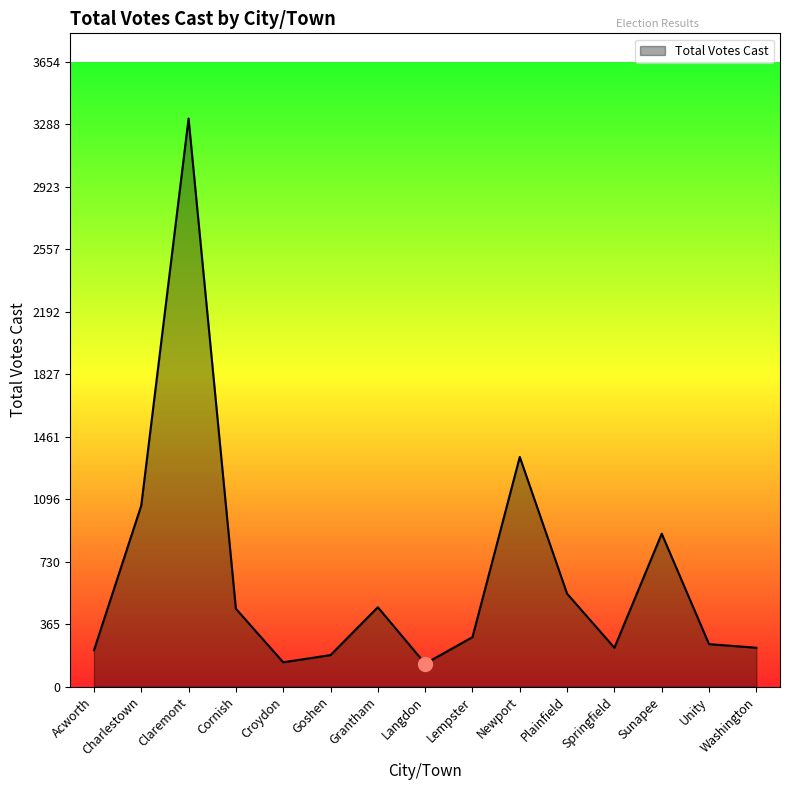

What is the average value?

650